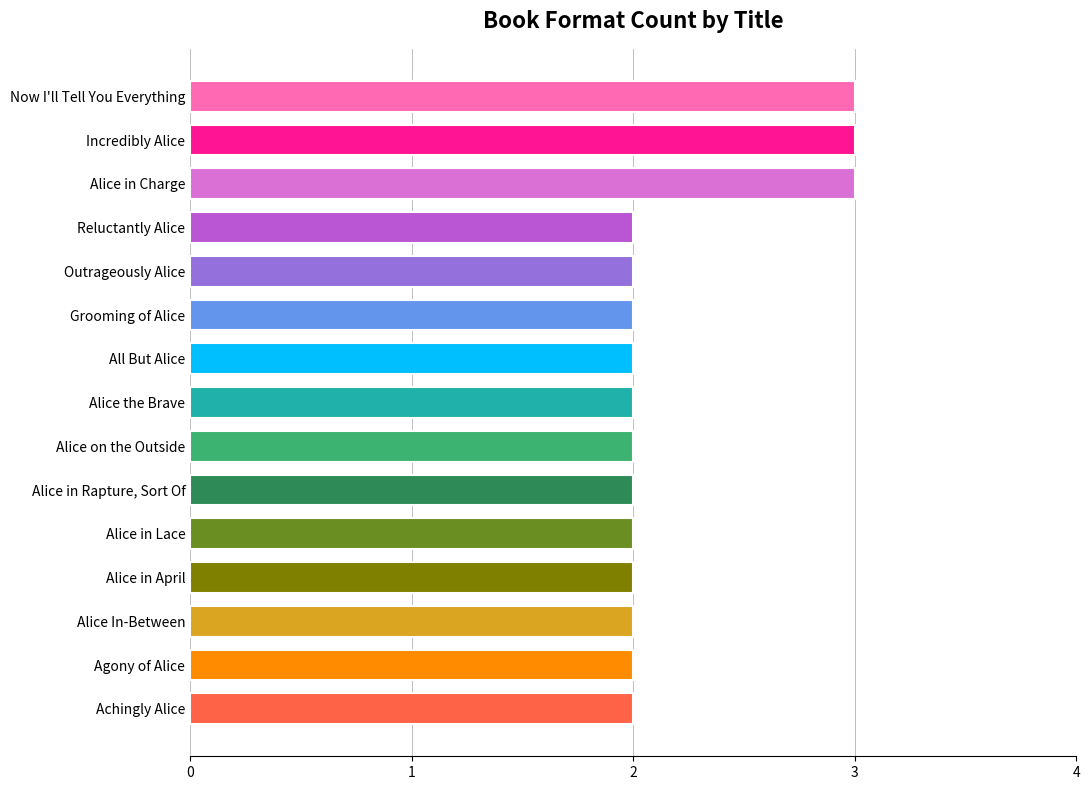

What is the ratio of the value at Now I'll Tell You Everything to the value at Alice in Lace?

1.5